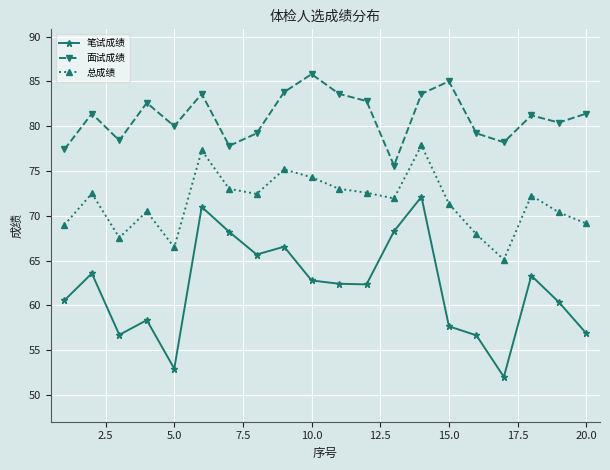

True or false: 面试成绩 and 笔试成绩 intersect in this chart.

False